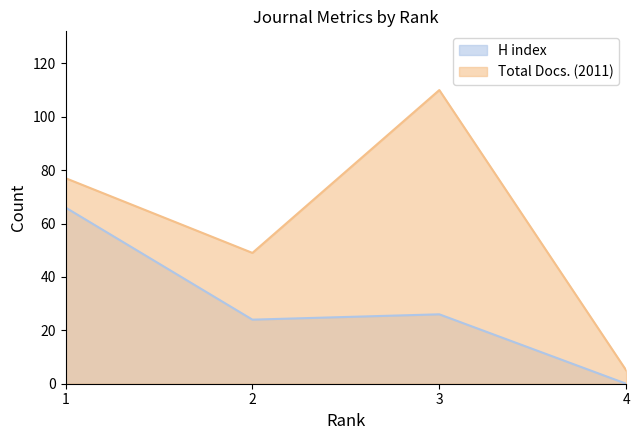

Which series has the widest spread of values?

Total Docs. (2011)